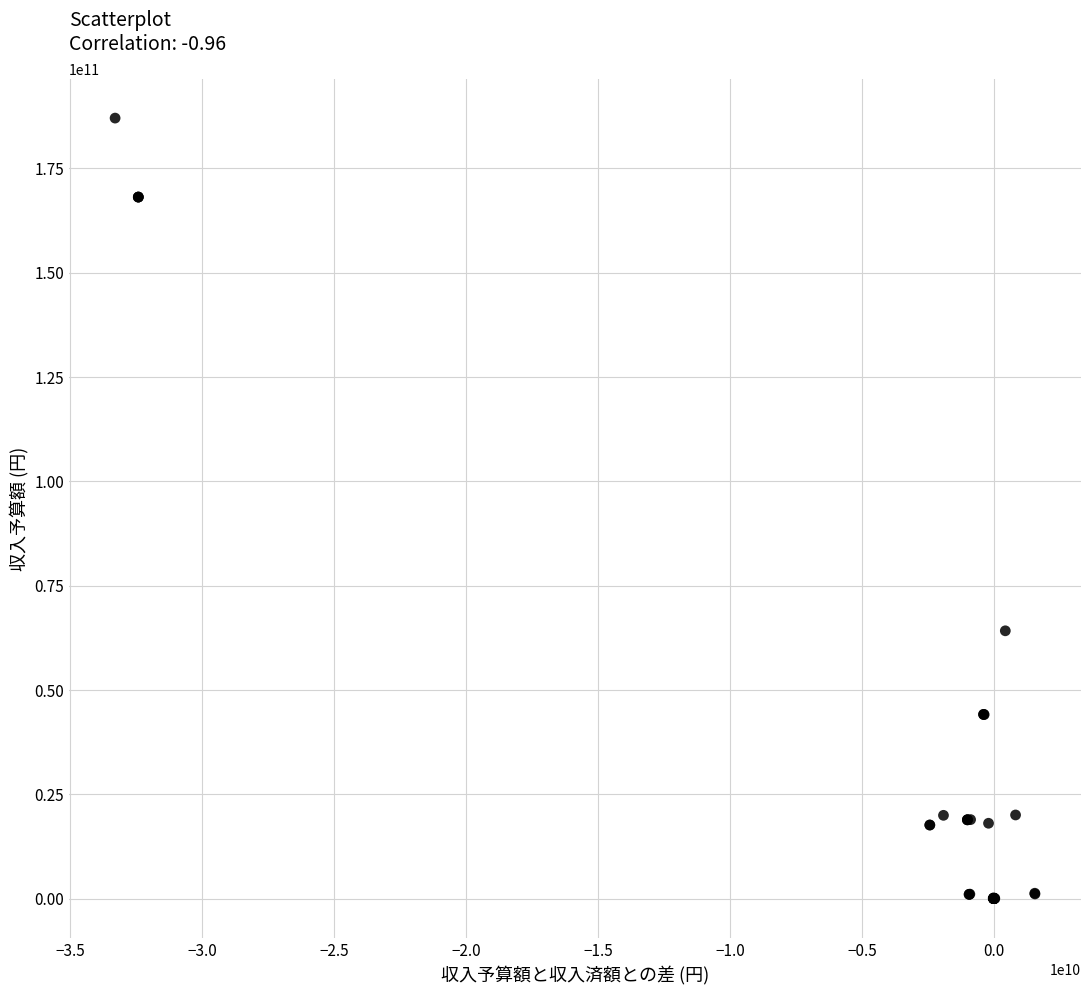

What Y value in the scatter plot is closest to 93523838000?

64174315000